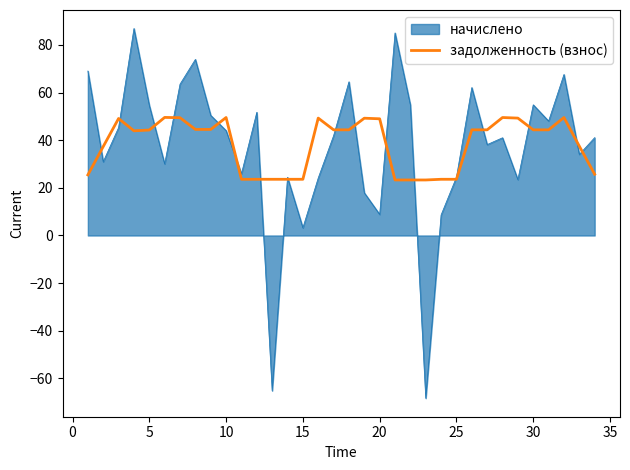

What is the minimum value for задолженность (взнос)?

23.3